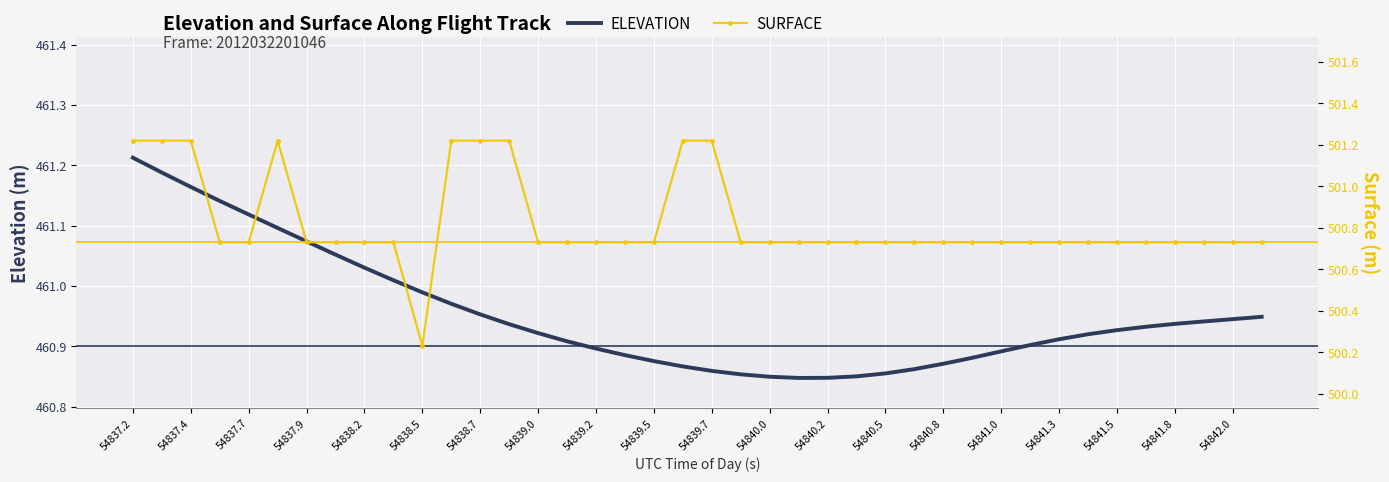

List the series in order of their overall mean, lowest first.

ELEVATION, SURFACE